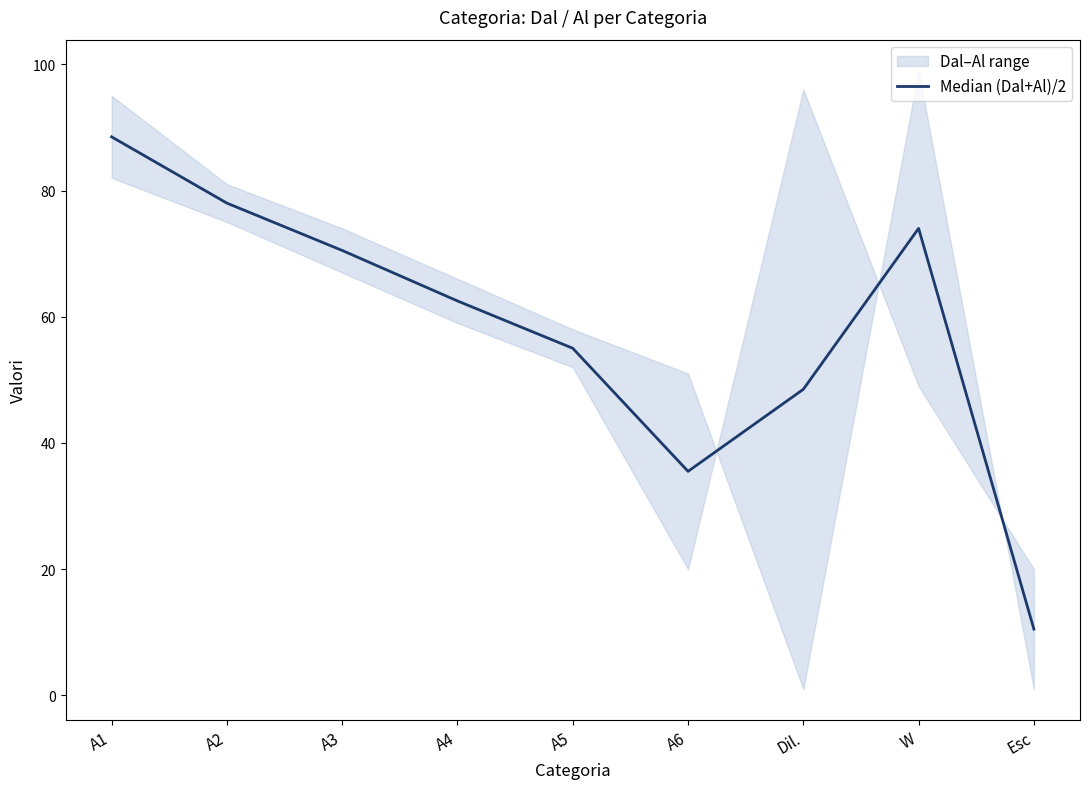

Which category has the highest value across all series?

A1